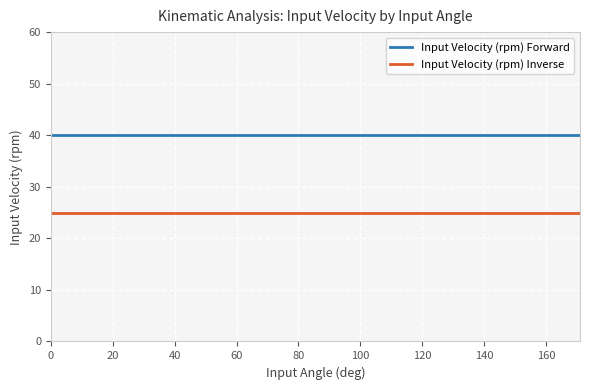

True or false: Input Velocity (rpm) Inverse and Input Velocity (rpm) Forward intersect in this chart.

False